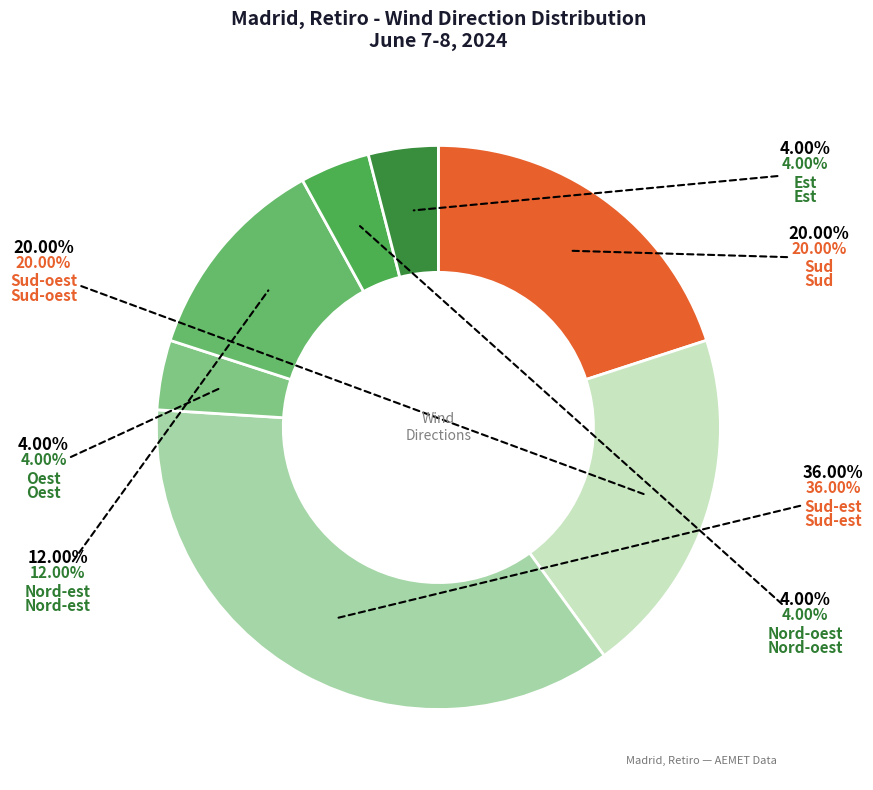

Is there a majority slice in this chart?

No